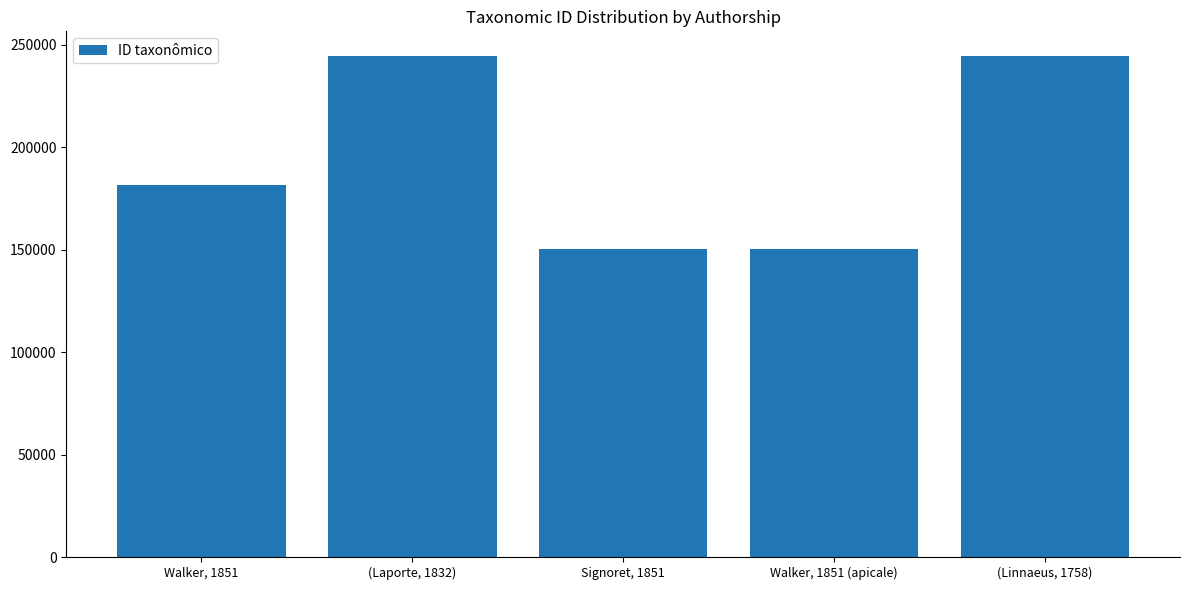

List the labels in order of value, smallest first.

Walker, 1851 (apicale), Signoret, 1851, Walker, 1851, (Linnaeus, 1758), (Laporte, 1832)